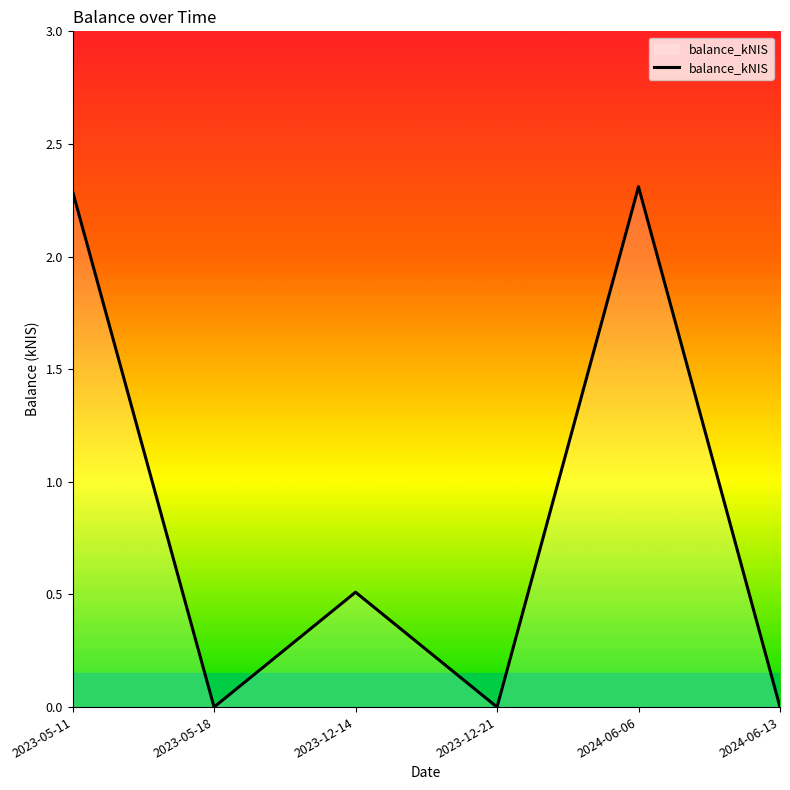

The chart shows a value of 0.0 at 2023-12-21. True or false?

True